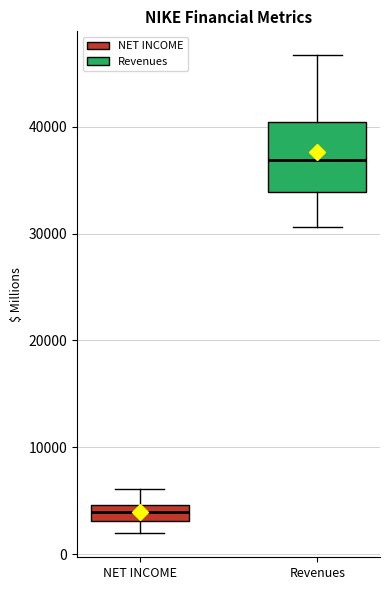

Reading left to right, transcribe this box plot: for each box, give where its median line is, the range the box spans, and where its two whiskers end, as read against the y-axis. The values are not printed on the chart, so give them approximately, as read against the axis.

NET INCOME: median 4000, box 3000 to 5000, whiskers 2000 to 6000
Revenues: median 37000, box 34000 to 40000, whiskers 31000 to 47000